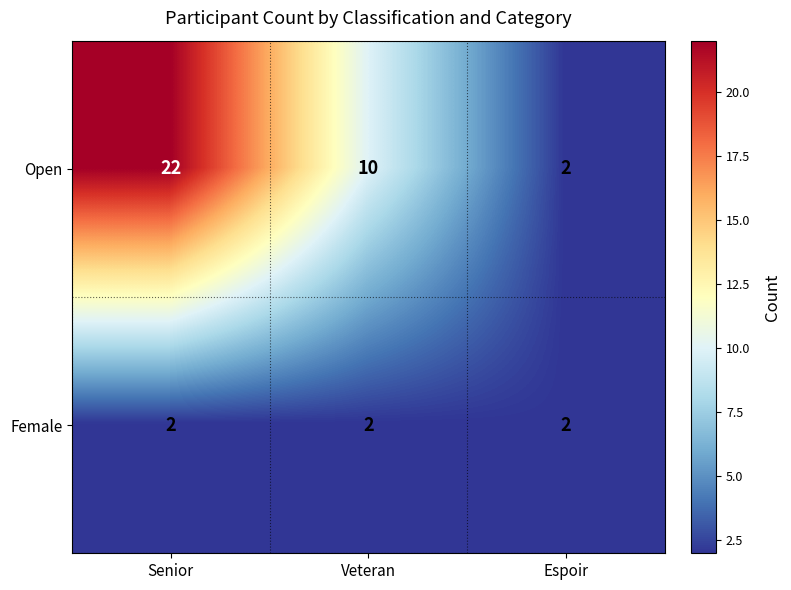

Is it true that Female equals 3 at Espoir?

False